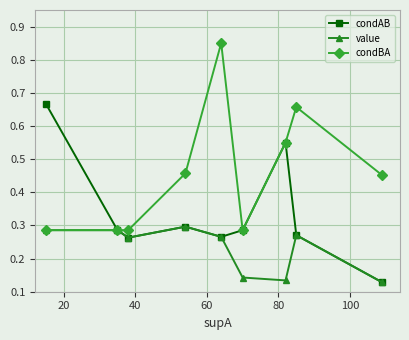

How many value values are between 0 and 1?

9